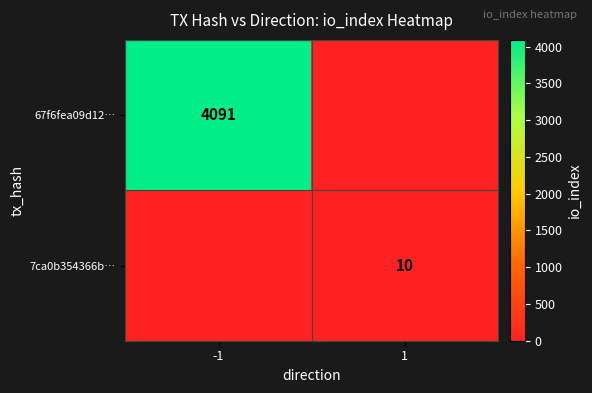

The value of 67f6fea09d12… at -1 is 2784. True or false?

False